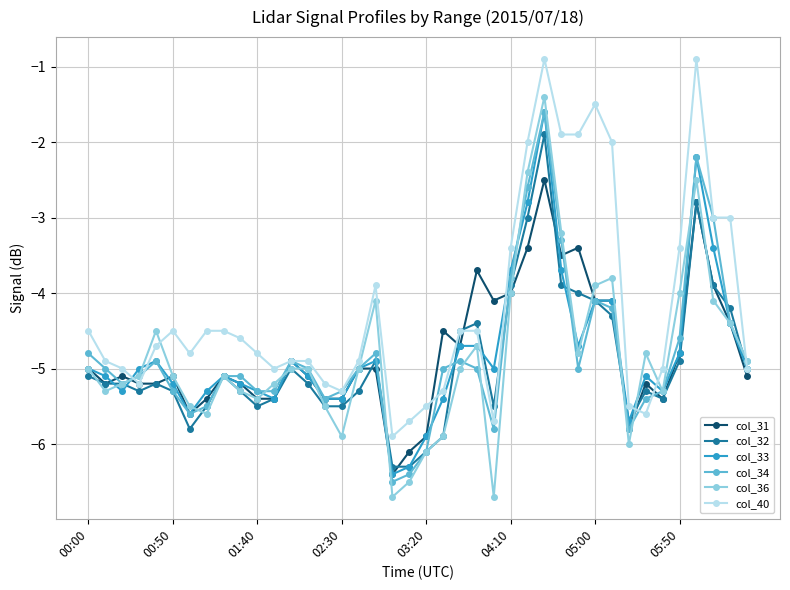

True or false: col_36 has more than 1 interior local peaks.

True